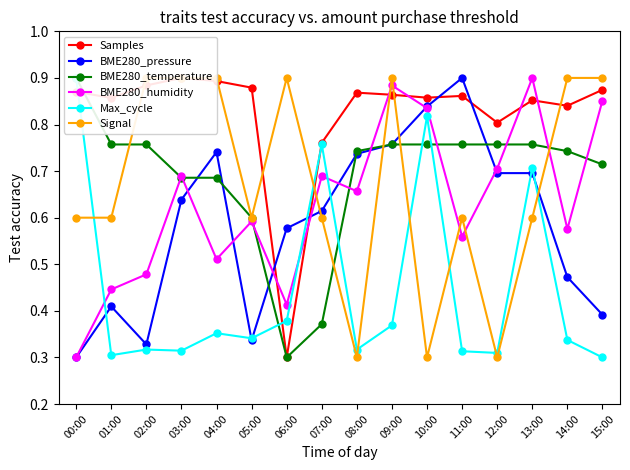

Count the number of categories in the chart.

16